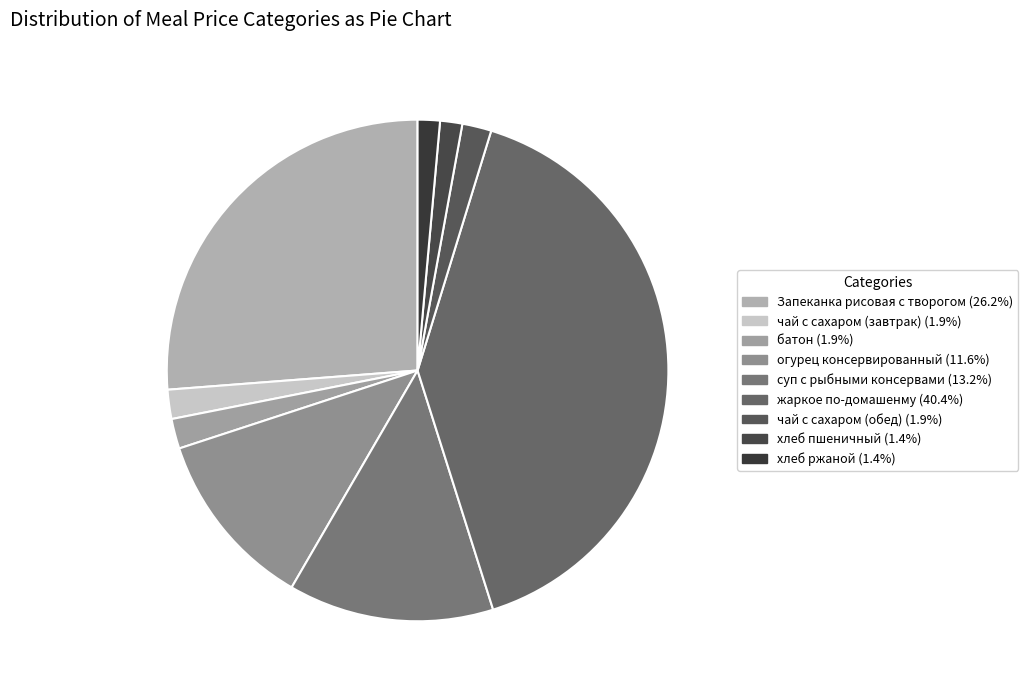

How many segments does this pie chart have?

9